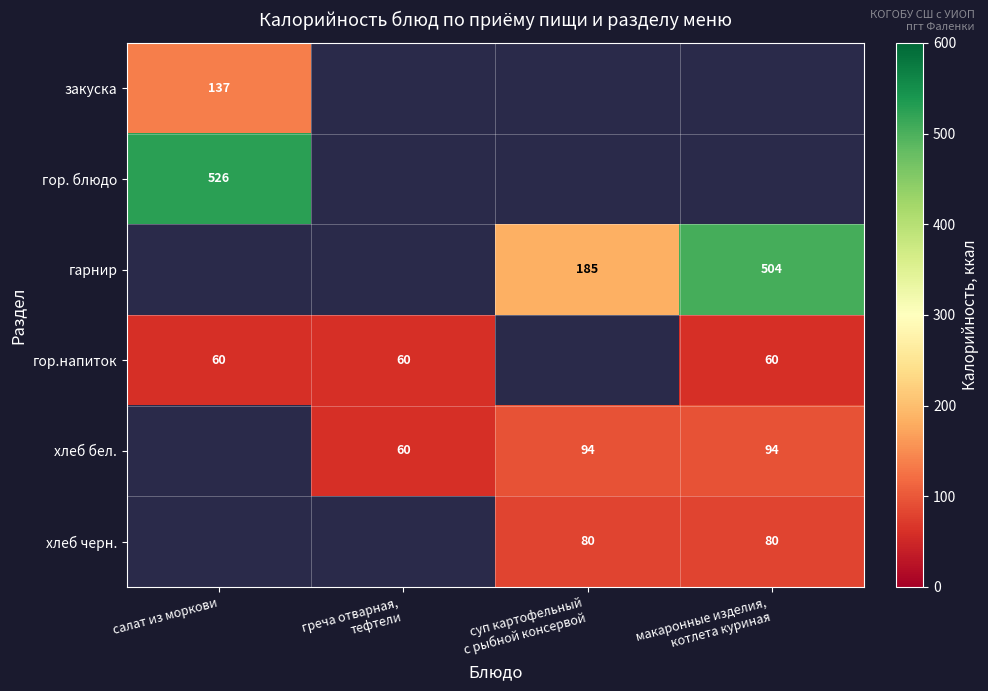

The гор.напиток series shows 97 at салат из моркови. True or false?

False